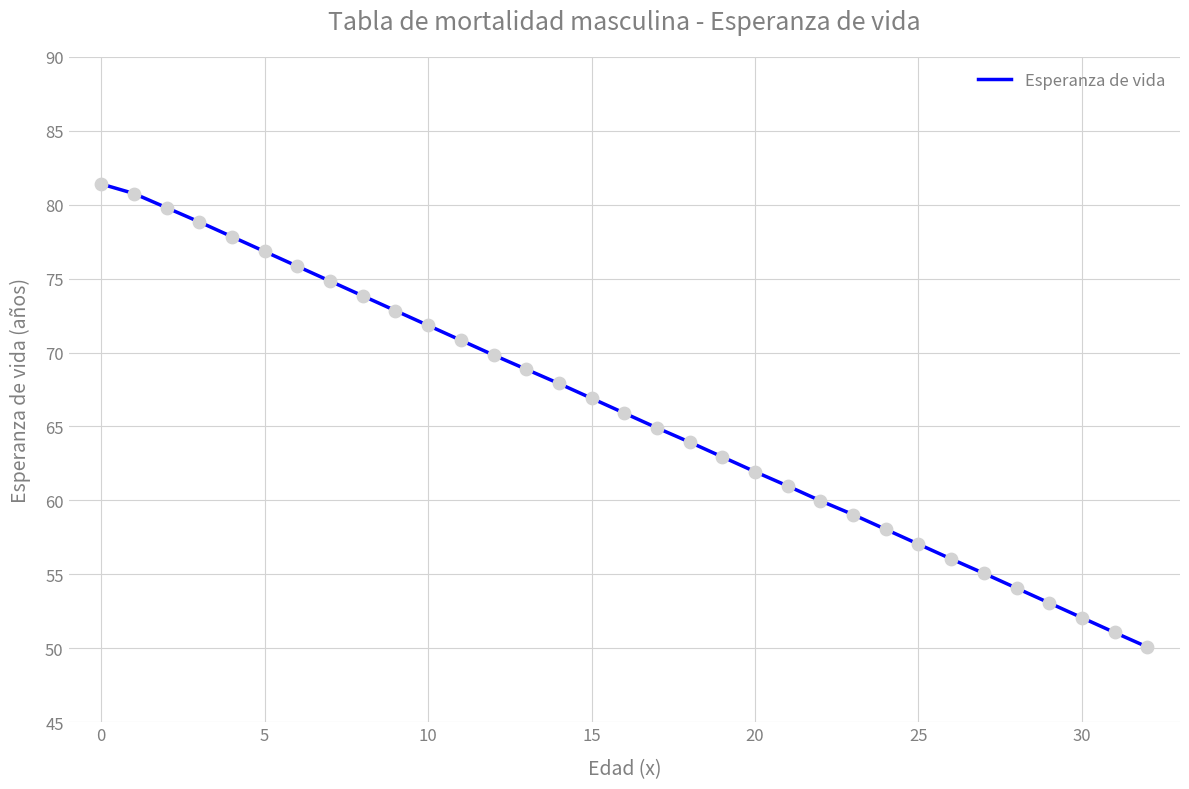

What is the difference between the maximum and minimum values?

31.3